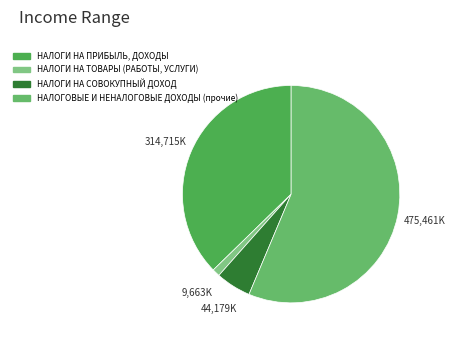

What percentage is the НАЛОГОВЫЕ И НЕНАЛОГОВЫЕ ДОХОДЫ (прочие) slice, to the nearest percent?

56%